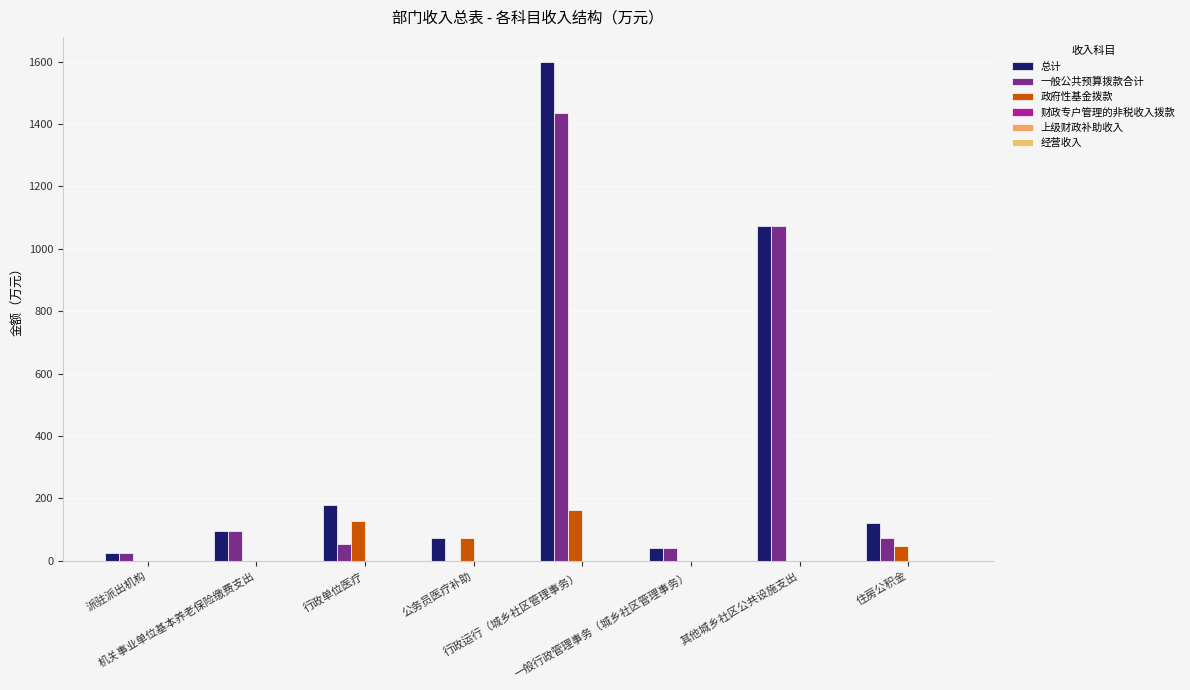

List the series in order of their peak value, highest first.

总计, 一般公共预算拨款合计, 政府性基金拨款, 财政专户管理的非税收入拨款, 上级财政补助收入, 经营收入